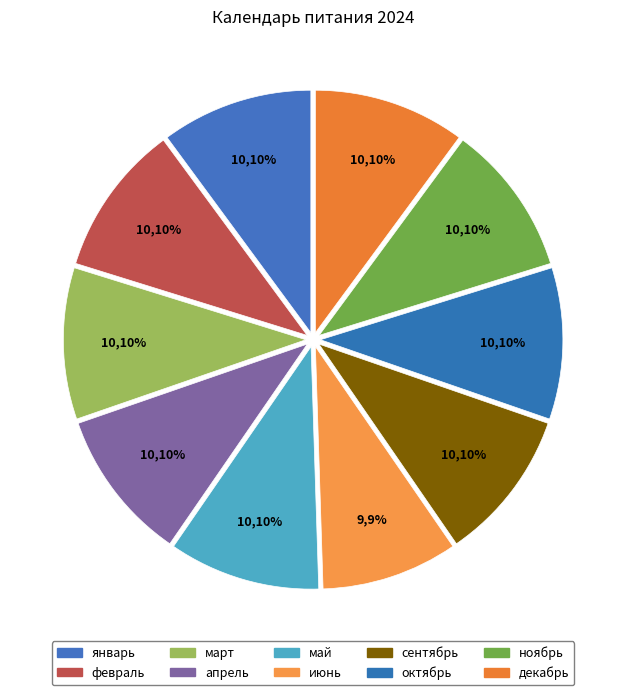

How many segments does this pie chart have?

10